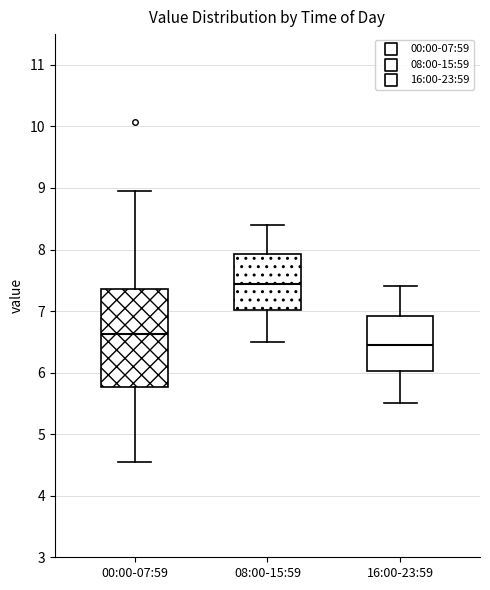

Which box is the tallest, from its lower edge to its upper edge?

00:00-07:59